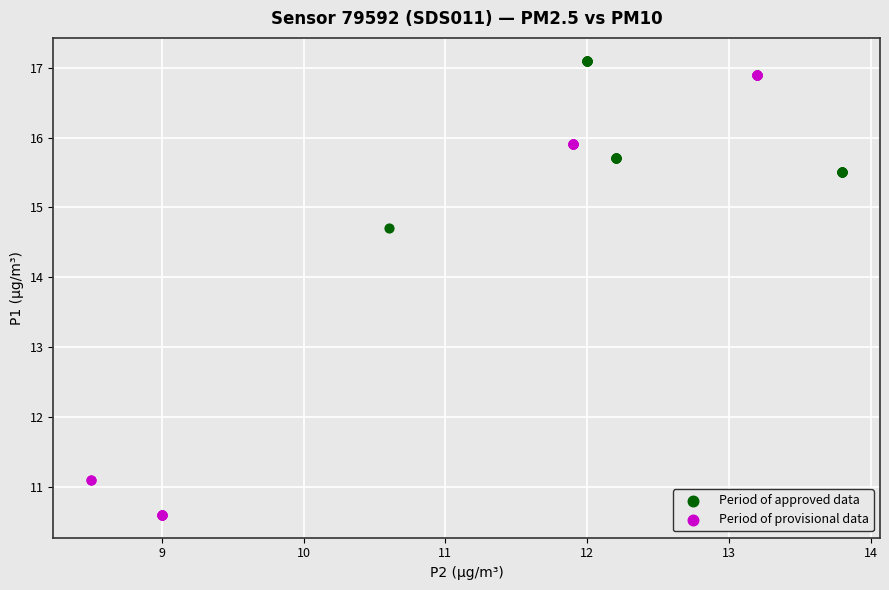

Which series contains the lowest Y value?

Period of provisional data